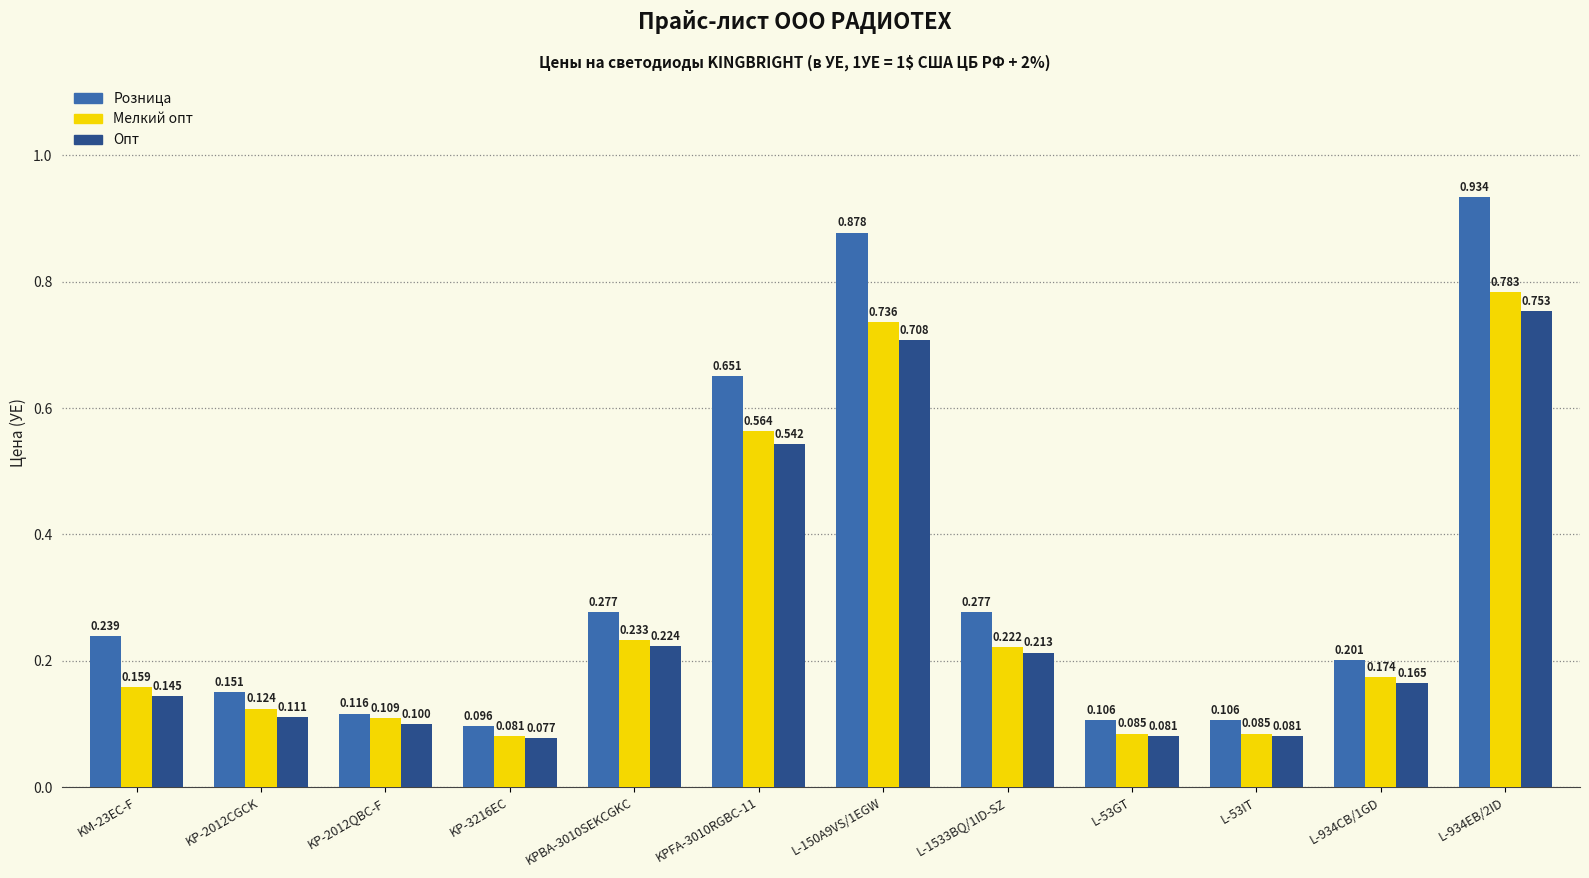

List the series in order of their overall mean, highest first.

Розница, Мелкий опт, Опт